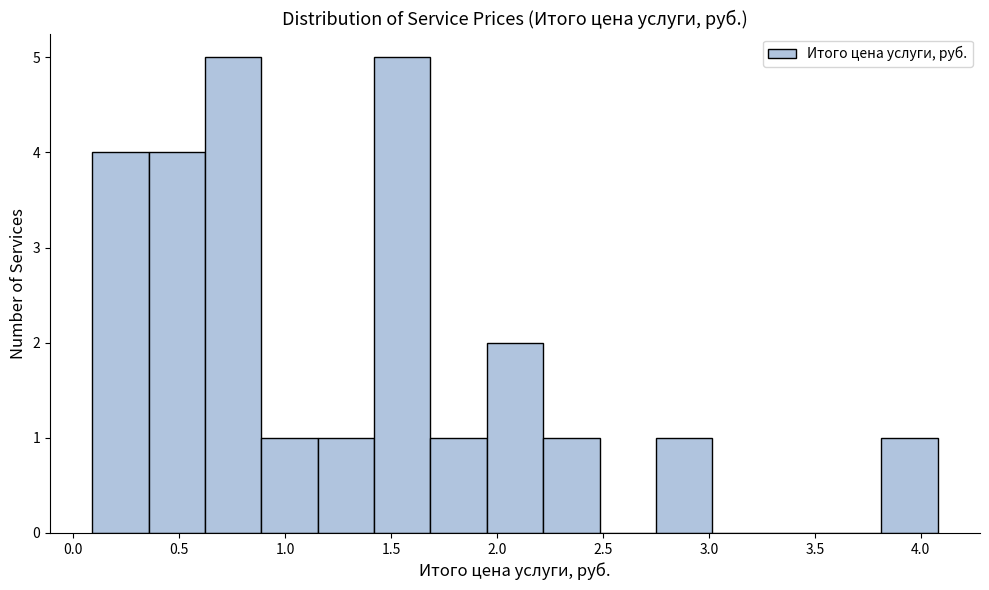

Reading left to right, list every bar in this chart as the range it spans on the x-axis followed by its height. Neither the bar edges nor the heights are printed on the chart, so give them approximately, as read against the axes.

0.10 to 0.35: 4
0.35 to 0.60: 4
0.60 to 0.90: 5
0.90 to 1.15: 1
1.15 to 1.40: 1
1.40 to 1.70: 5
1.70 to 1.95: 1
1.95 to 2.20: 2
2.20 to 2.50: 1
2.50 to 2.75: 0
2.75 to 3.00: 1
3.00 to 3.30: 0
3.30 to 3.55: 0
3.55 to 3.80: 0
3.80 to 4.10: 1